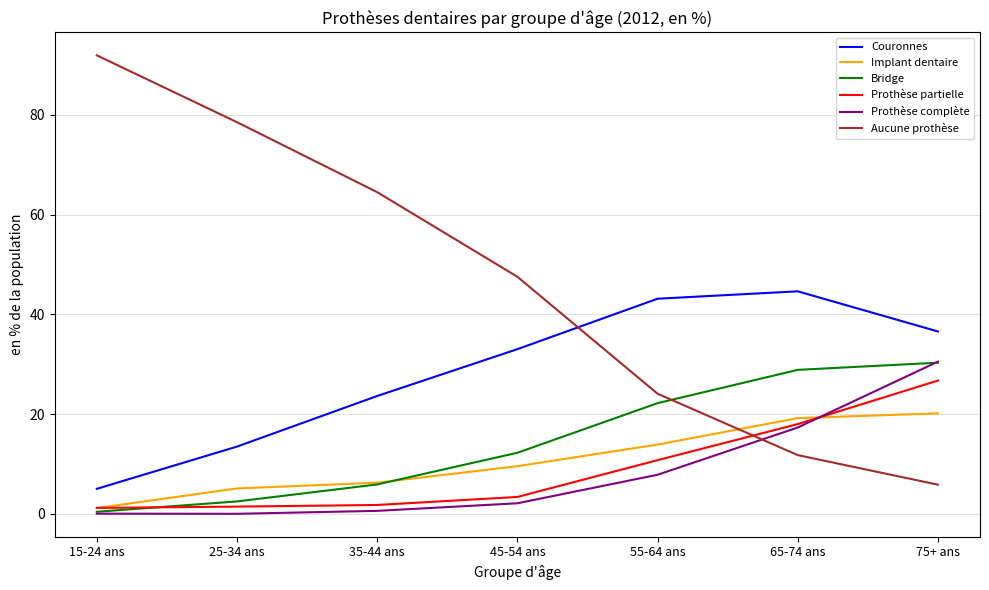

At which label is Bridge closest to 15?

45-54 ans